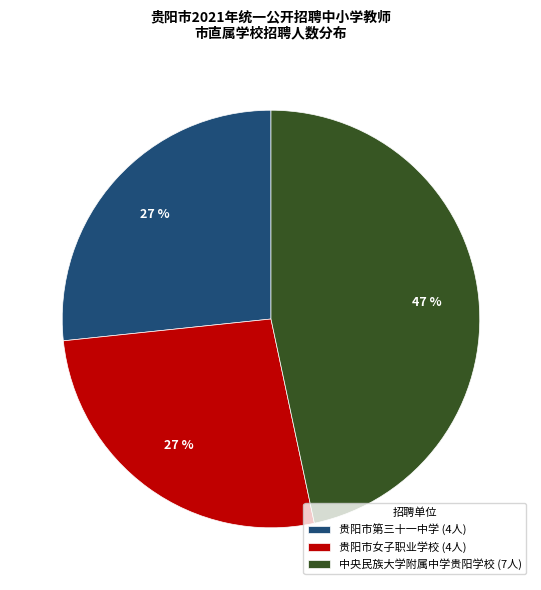

Is there a majority slice in this chart?

No